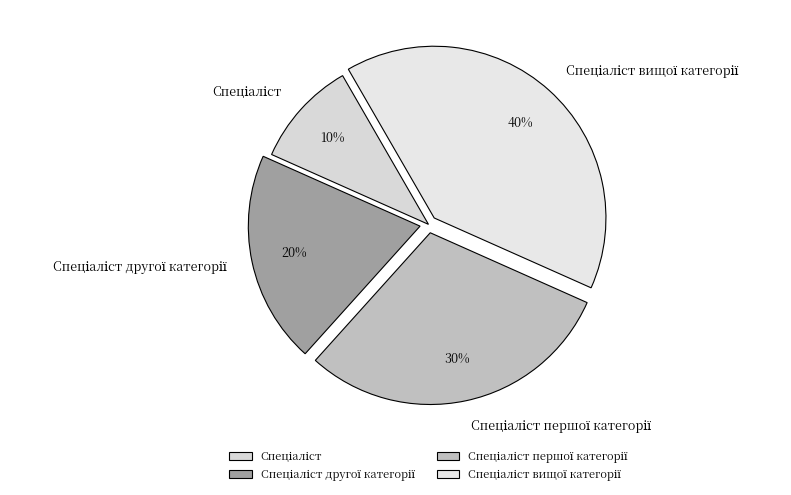

To the nearest percent, what is the difference between the largest and smallest slice percentages?

30%